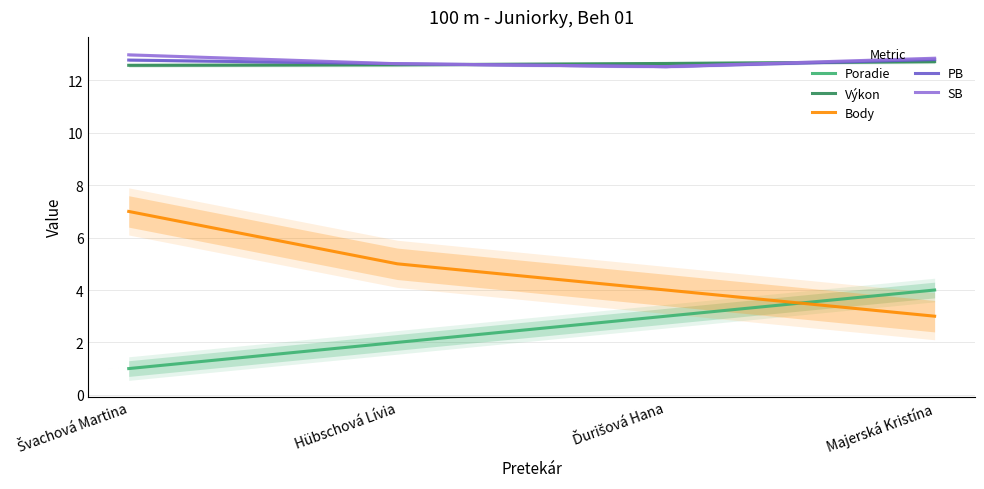

Which has a higher value, Švachová Martina or Majerská Kristína?

Majerská Kristína